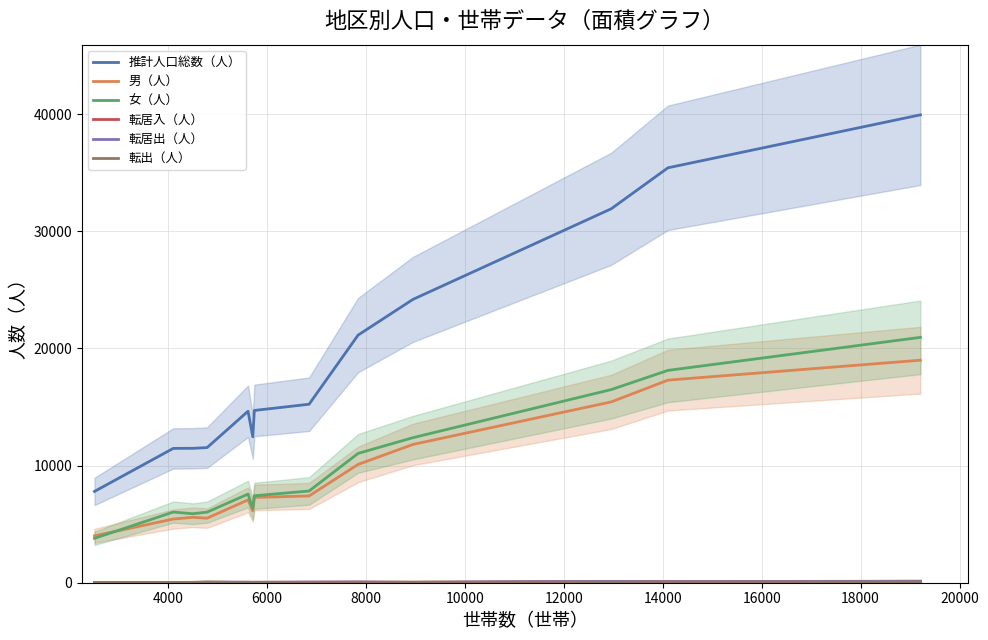

True or false: 男（人） and 推計人口総数（人） intersect in this chart.

False